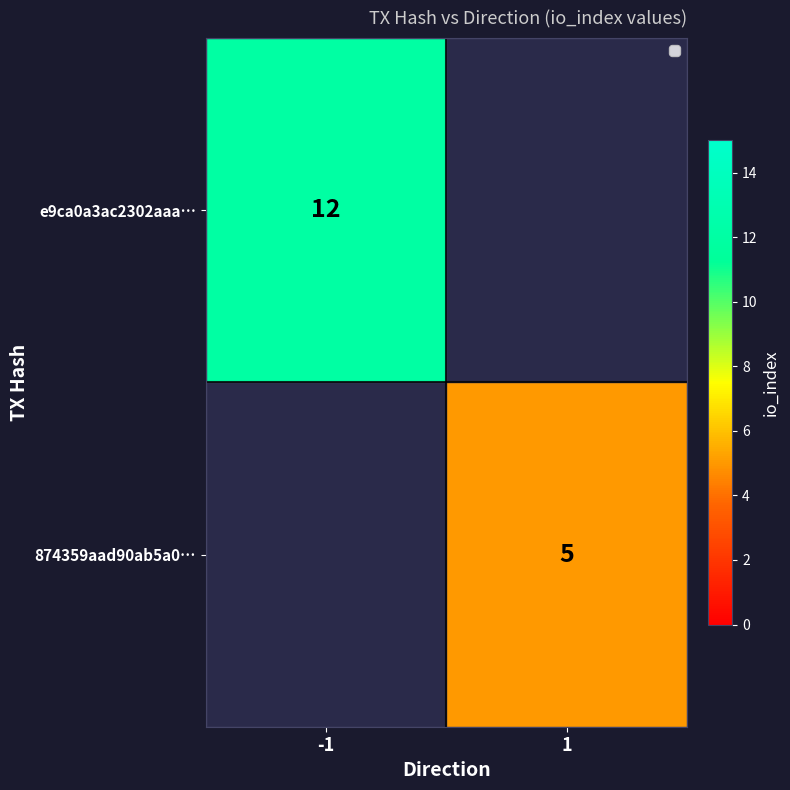

At how many categories does at least one series exceed 8?

1